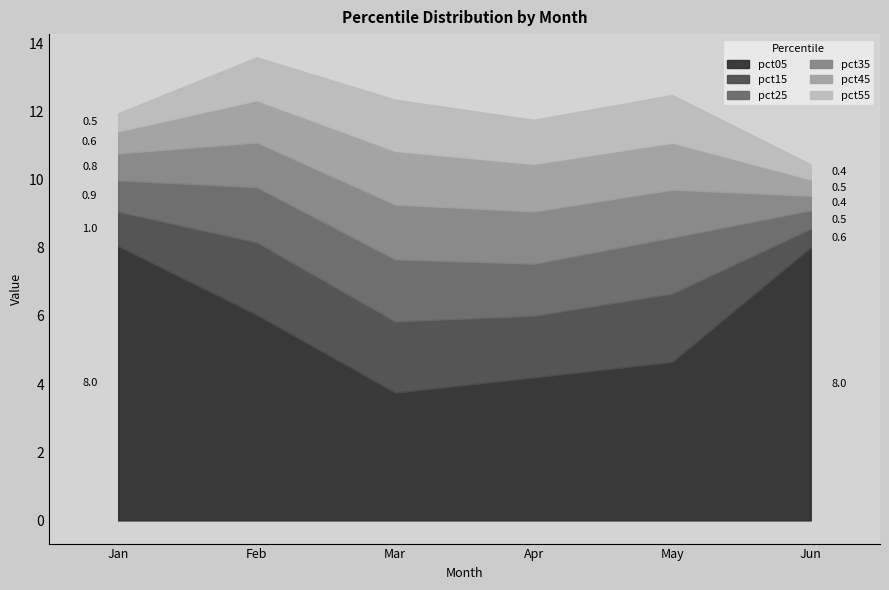

Rank the series at Jun from highest to lowest value.

pct05, pct15, pct25, pct45, pct55, pct35